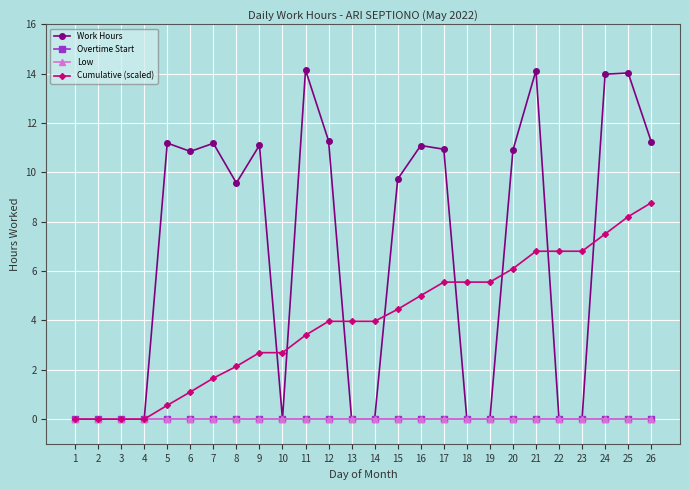

Which series has the largest range (max minus min)?

Work Hours